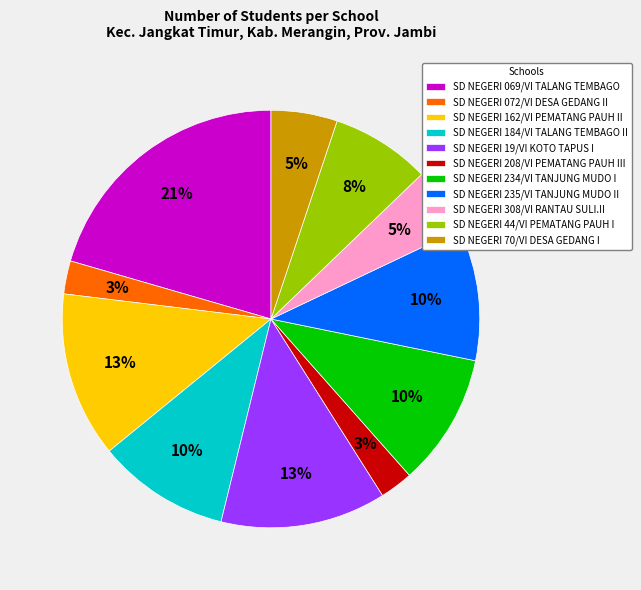

True or false: SD NEGERI 308/VI RANTAU SULI.II accounts for 11% of the total.

False